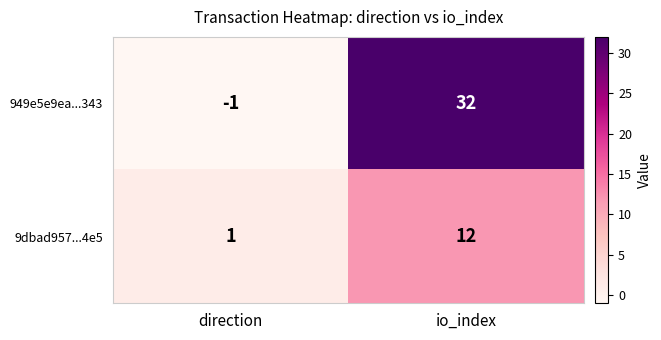

What is the difference between the maximum and minimum values in the 9dbad957...4e5 series?

11